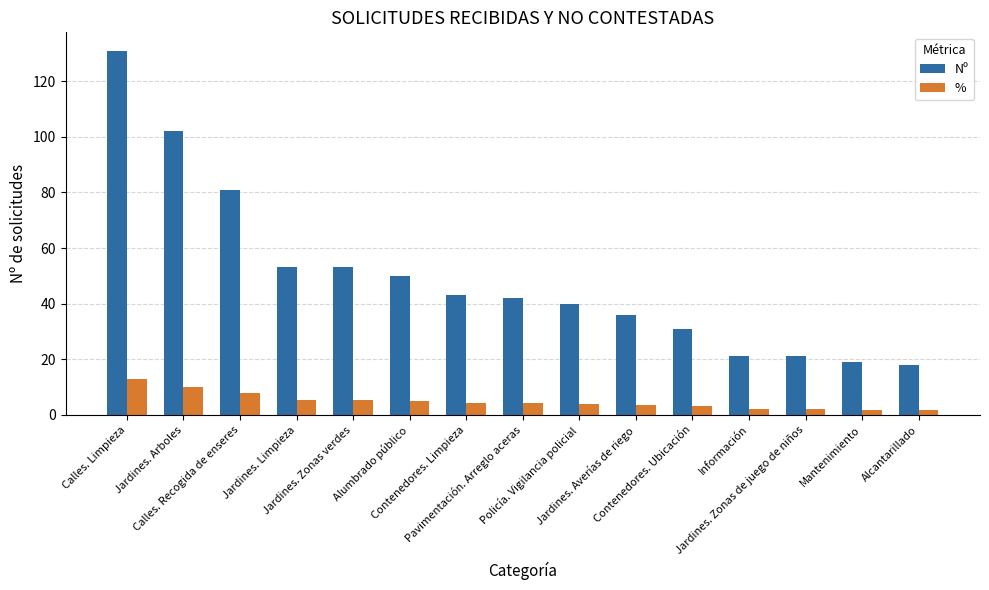

What is the sum of the % values at Jardines. Limpieza and Contenedores. Ubicación?

8.2